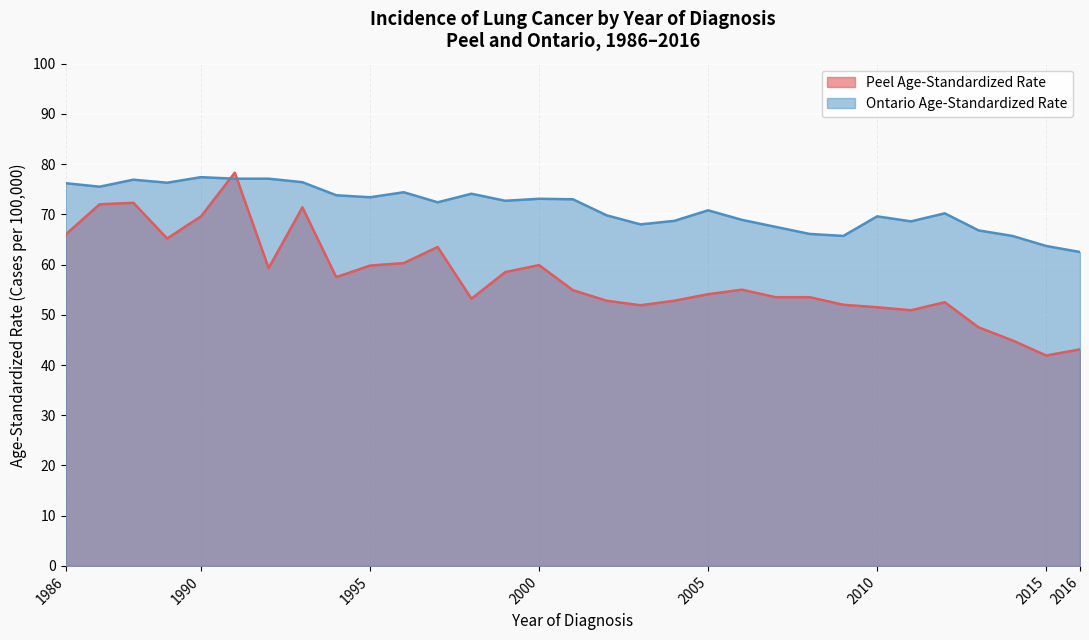

Which series has the largest total across all categories?

Ontario Age-Standardized Rate